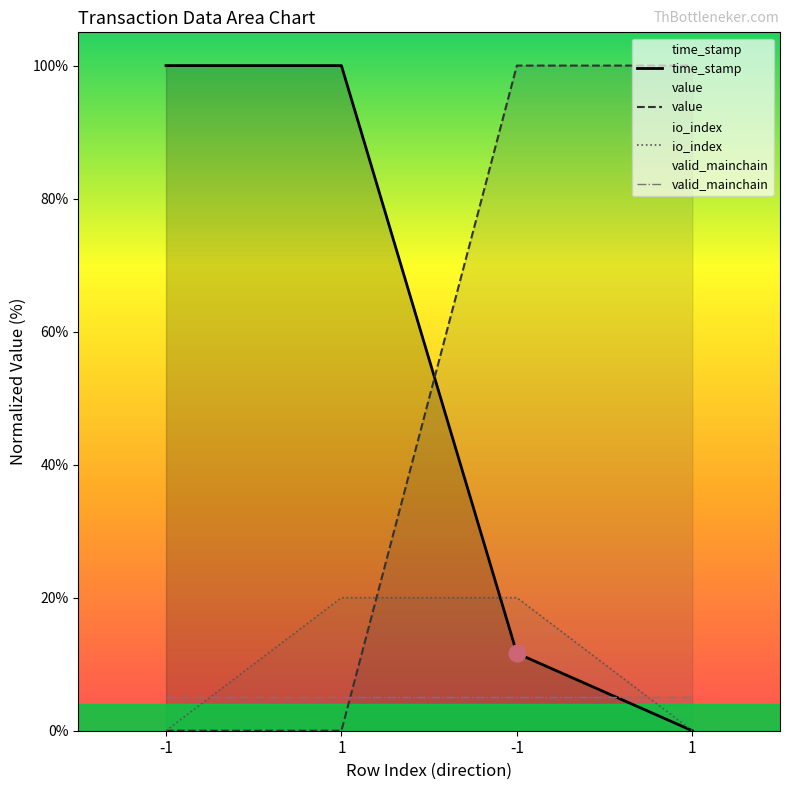

What is the sum of all value values?

200.0